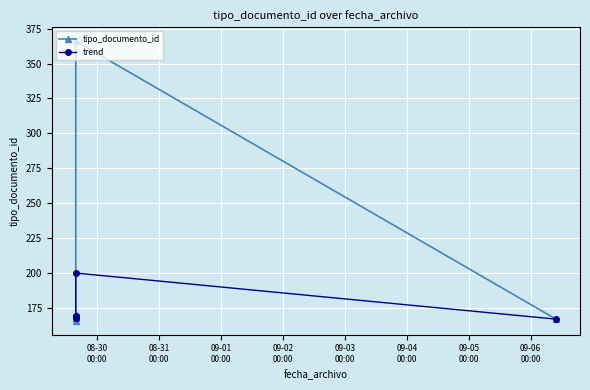

How many values in the trend series exceed 169?

1